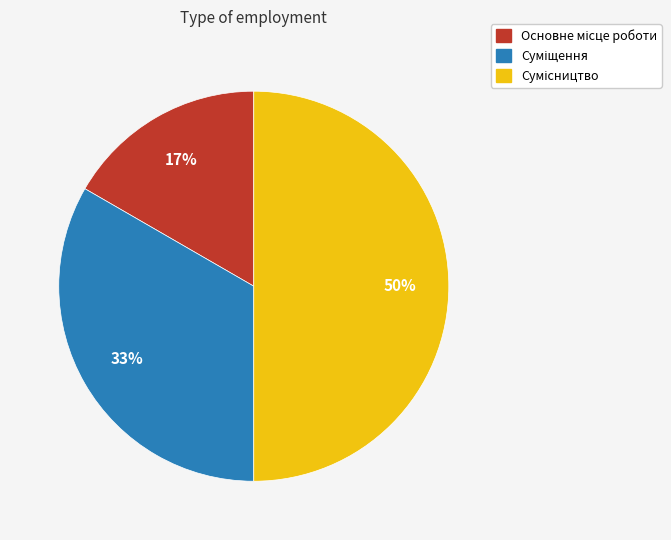

To the nearest percent, what is the average slice percentage?

33%